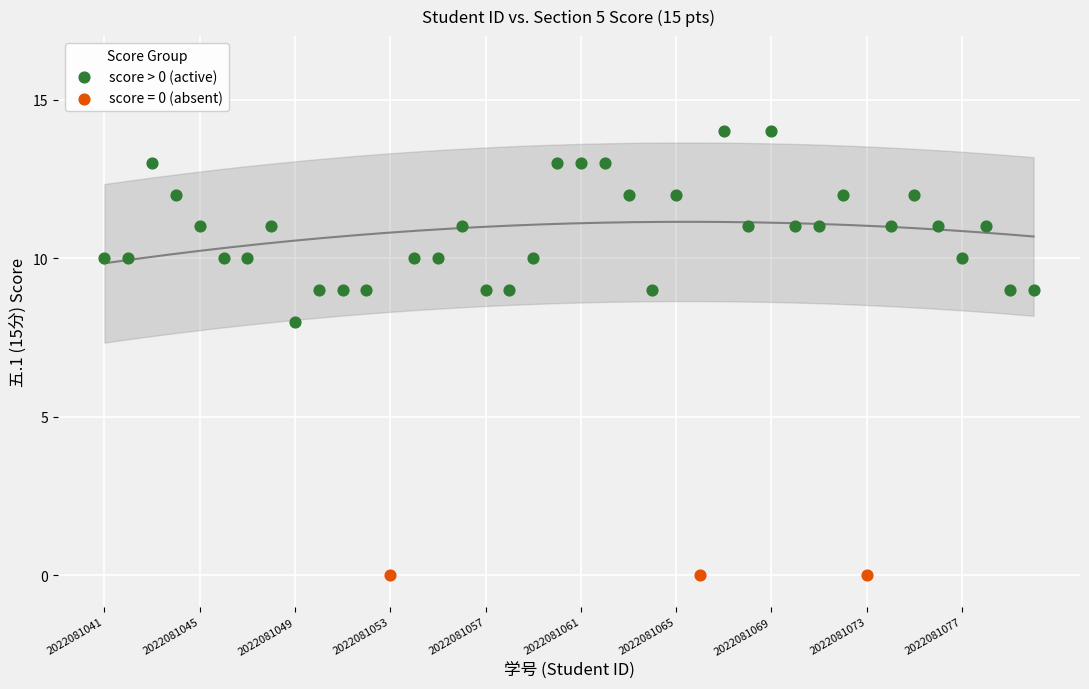

Which series reaches the maximum Y coordinate?

score > 0 (active)